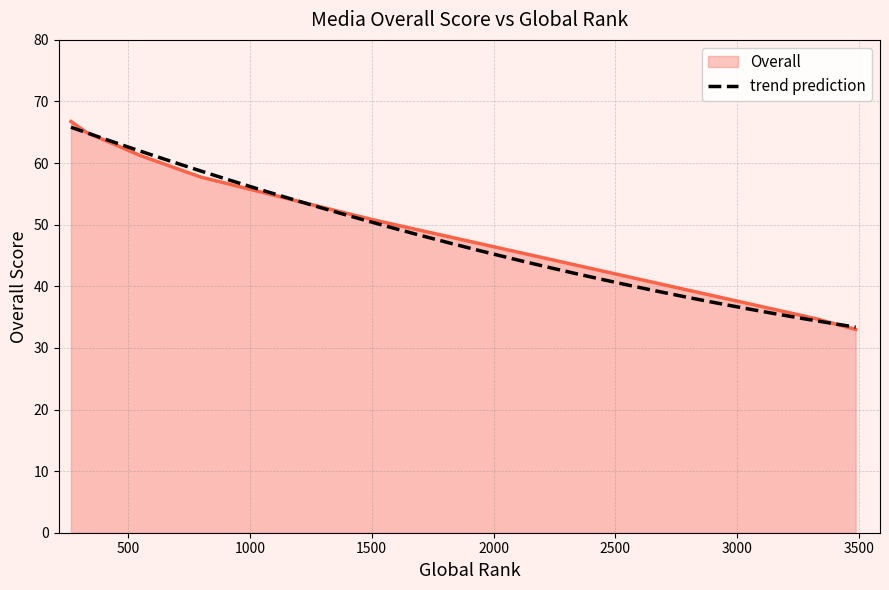

What is the lowest value of the Overall series?

33.0